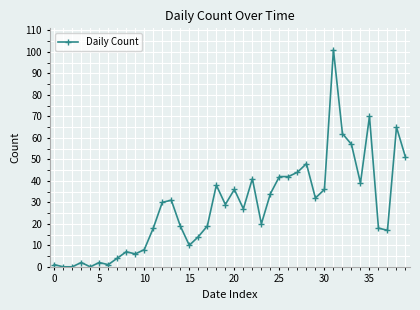

Is this an area chart (filled region under the line)?

No